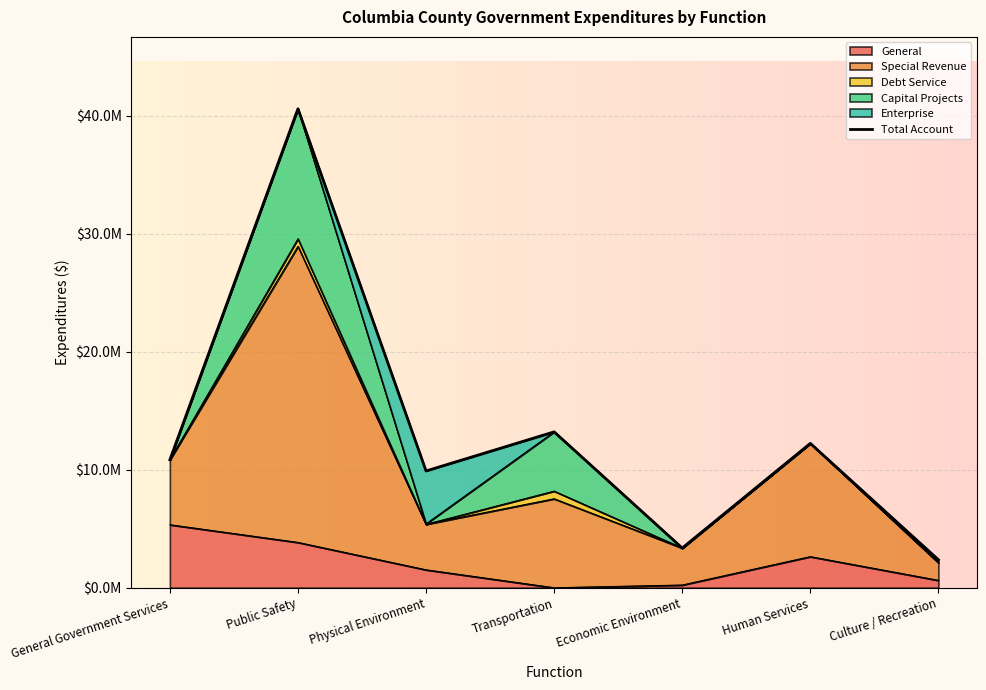

The chart shows a value of 10838850 at General Government Services. True or false?

True